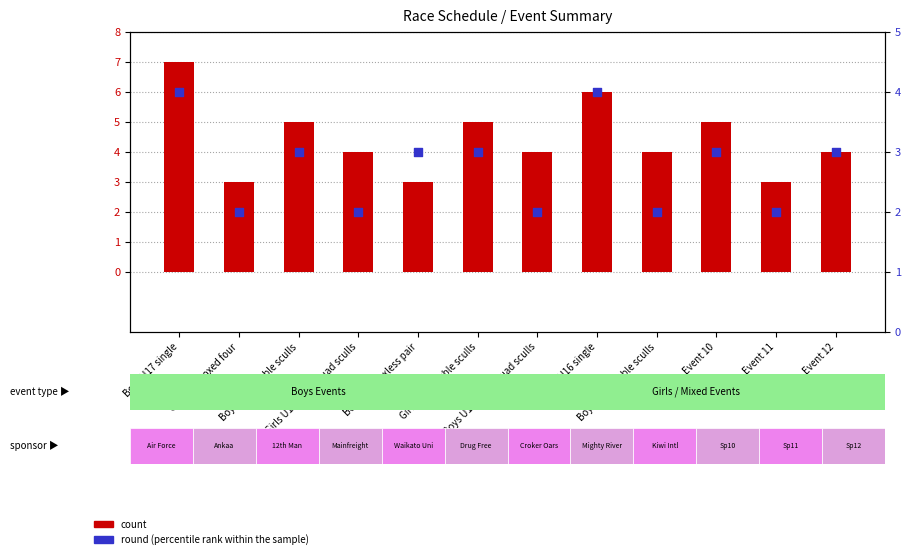

What are all the series names shown in the legend?

count, round (percentile rank within the sample)